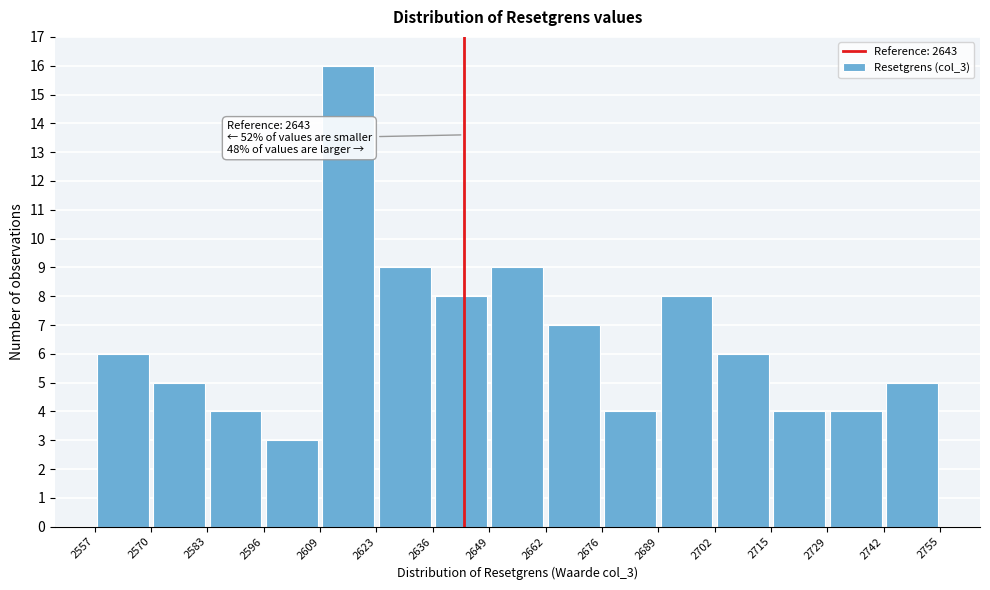

Which range on the x-axis has the tallest bar?

2609 to 2623